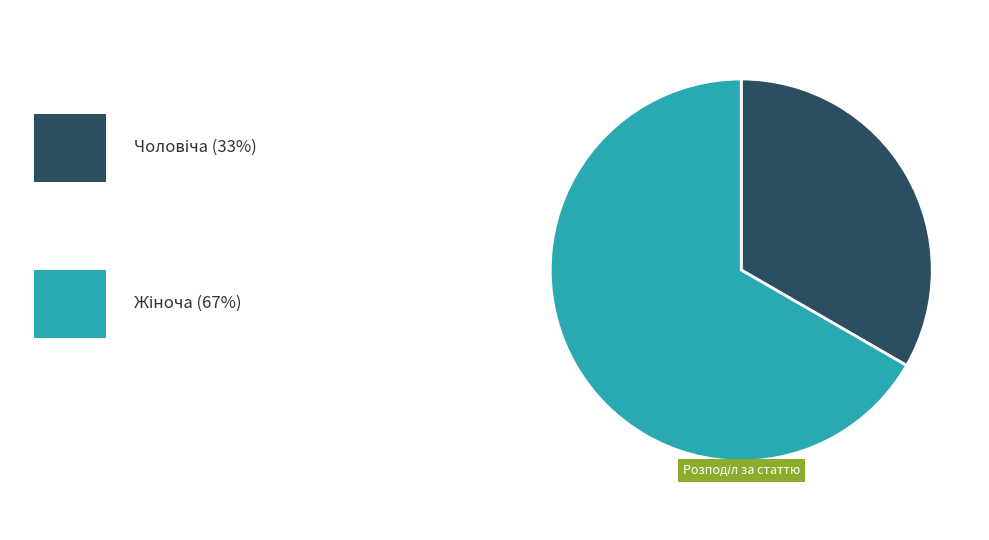

Is there a majority slice in this chart?

Yes